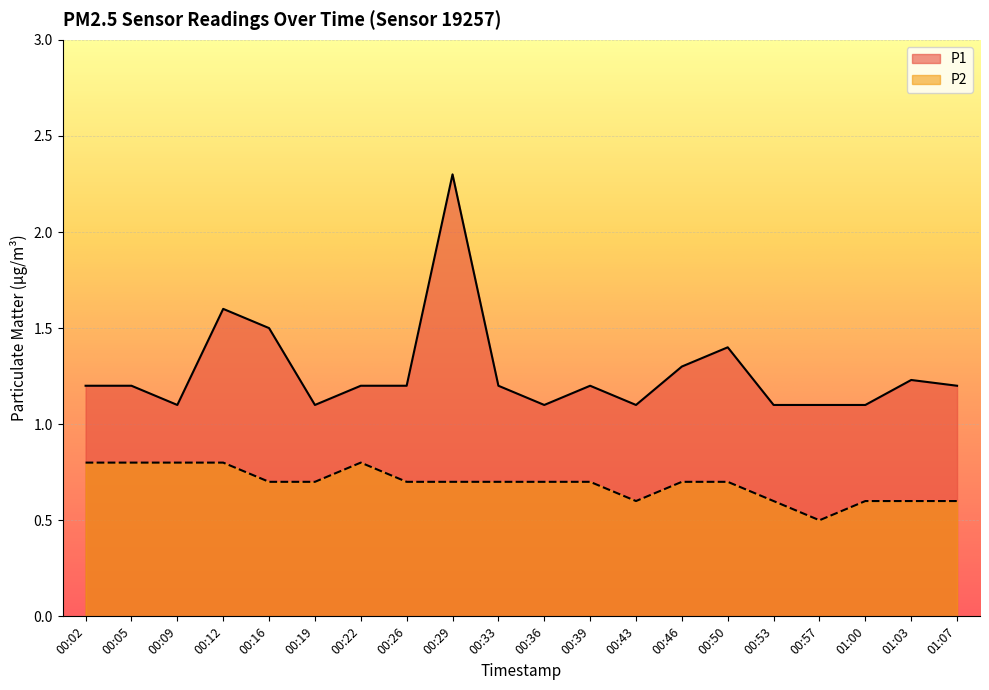

Reading left to right, what are all the values shown in this chart?

P1: 1.2	1.2	1.1	1.6	1.5	1.1	1.2	1.2	2.3	1.2	1.1	1.2	1.1	1.3	1.4	1.1	1.1	1.1	1.2	1.2
P2: 0.8	0.8	0.8	0.8	0.7	0.7	0.8	0.7	0.7	0.7	0.7	0.7	0.6	0.7	0.7	0.6	0.5	0.6	0.6	0.6